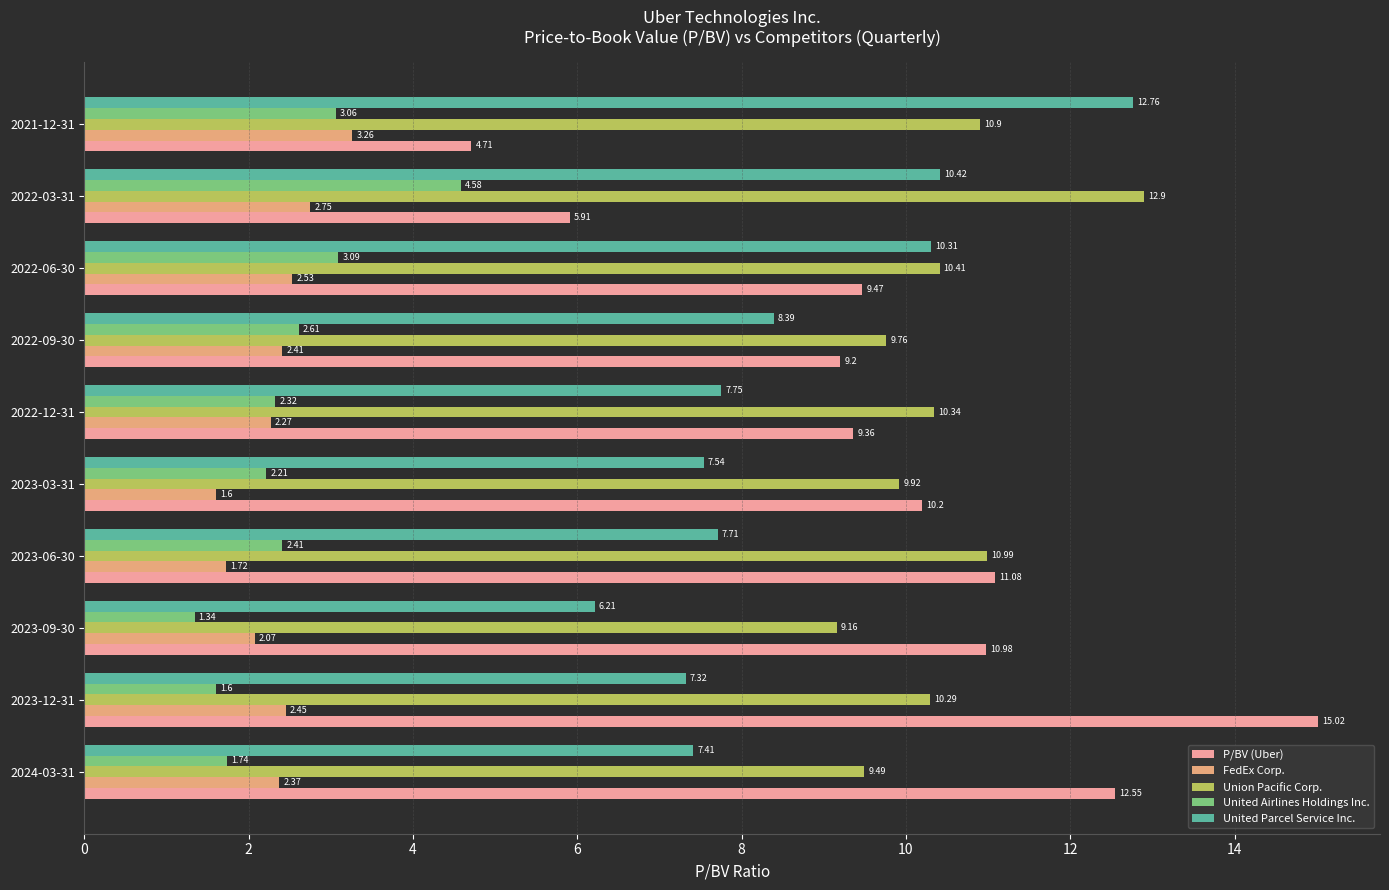

What is the average value of the United Airlines Holdings Inc. series?

2.5